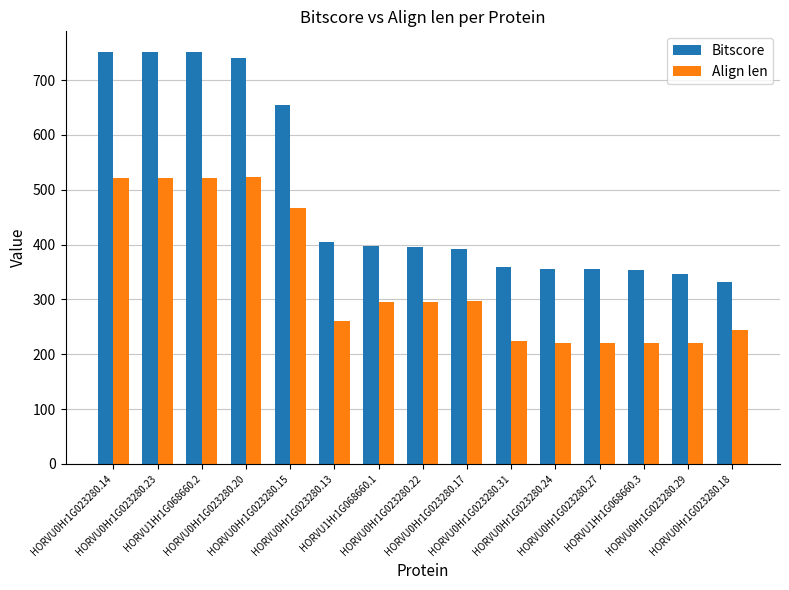

Which series has the largest range (max minus min)?

Bitscore